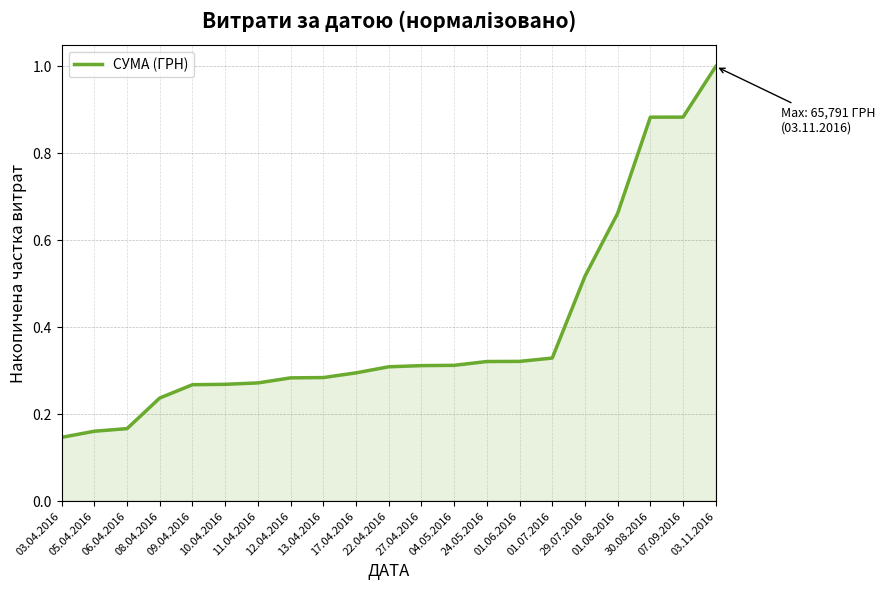

What position from the left is 17.04.2016?

10